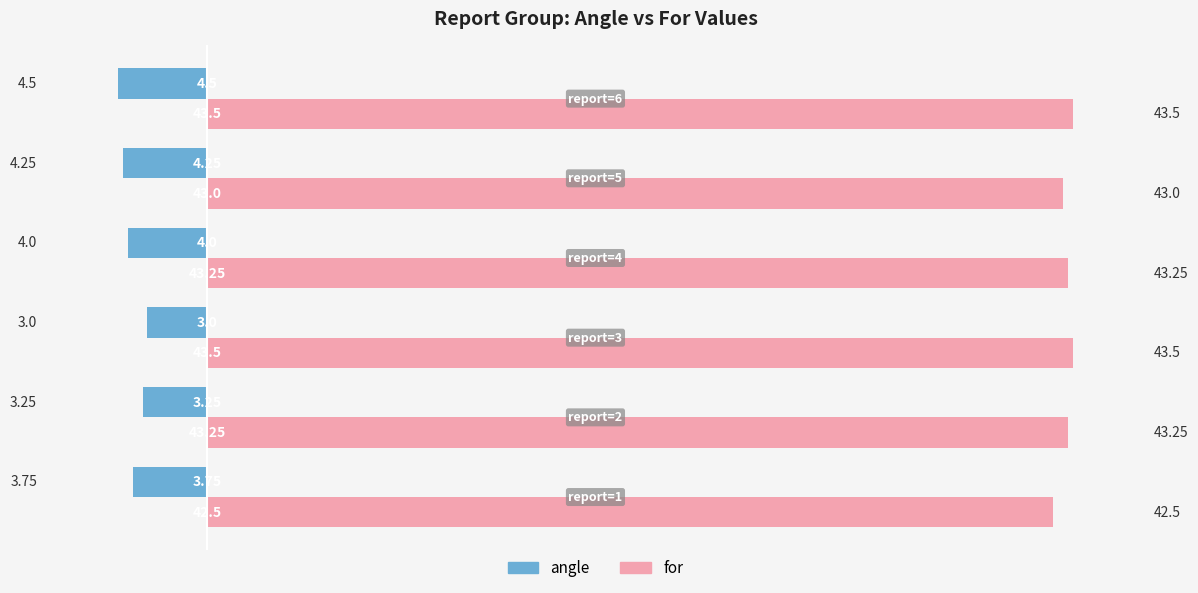

What are all the series names shown in the legend?

angle, for